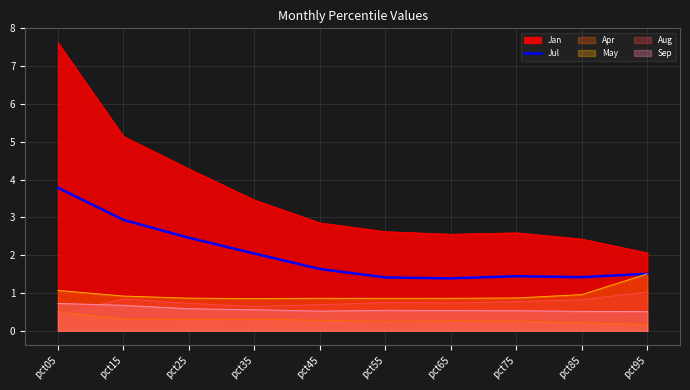

Between pct25 and pct75, which series saw the biggest shift?

Jan